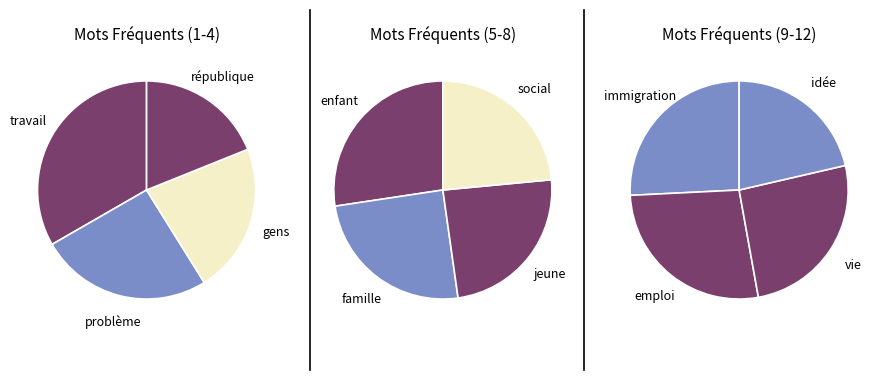

What is the largest slice in the pie chart?

travail